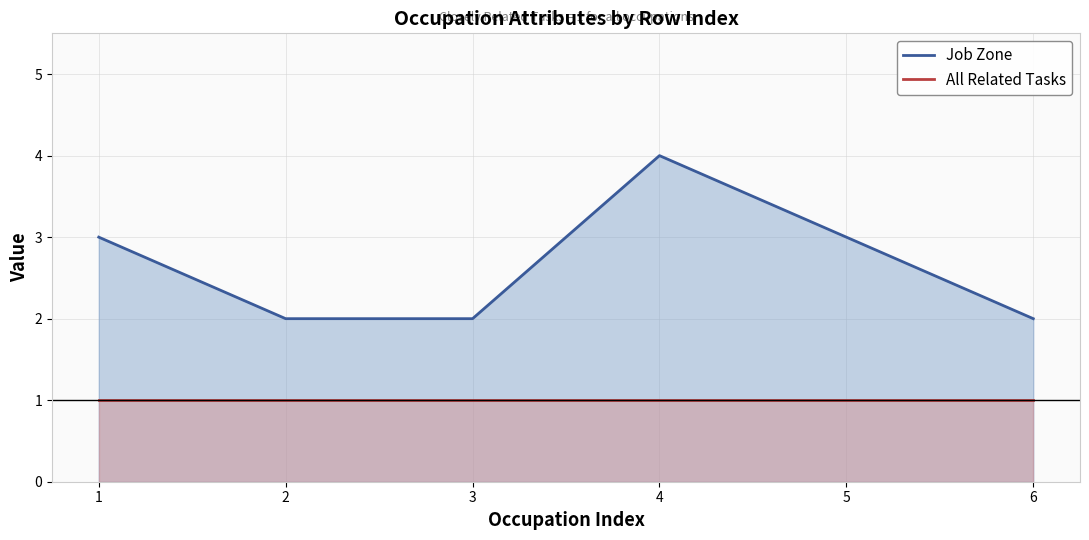

How many interior local peaks does the Job Zone series have?

1